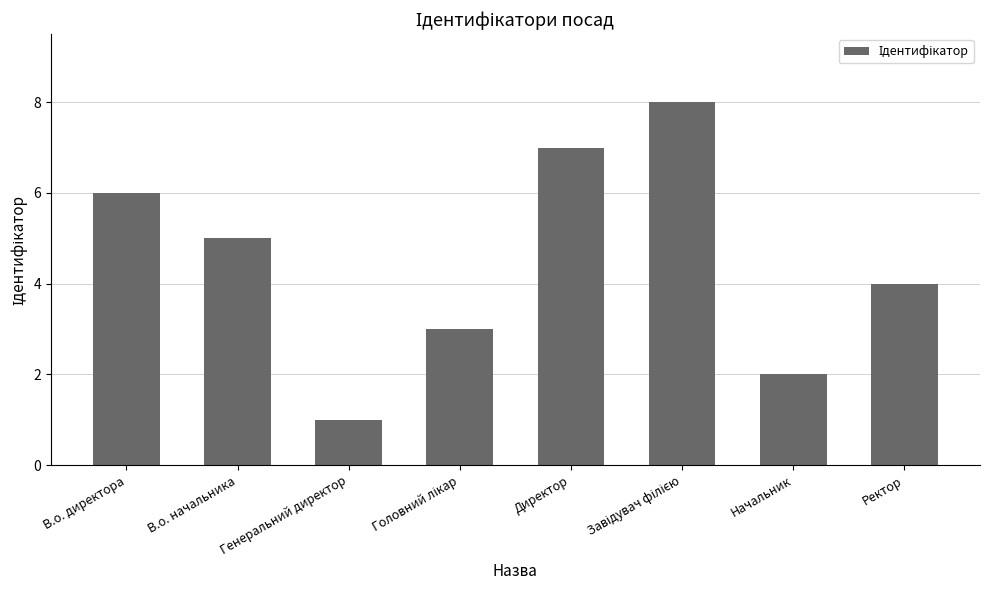

What position from the right is Начальник?

2